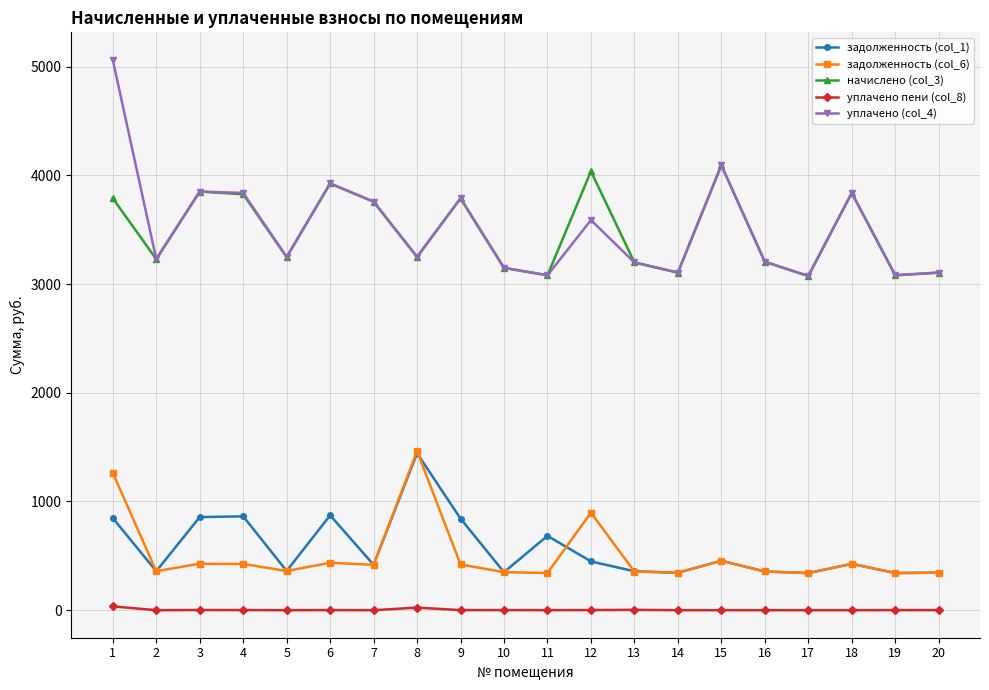

At how many categories does at least one series exceed 2184?

20